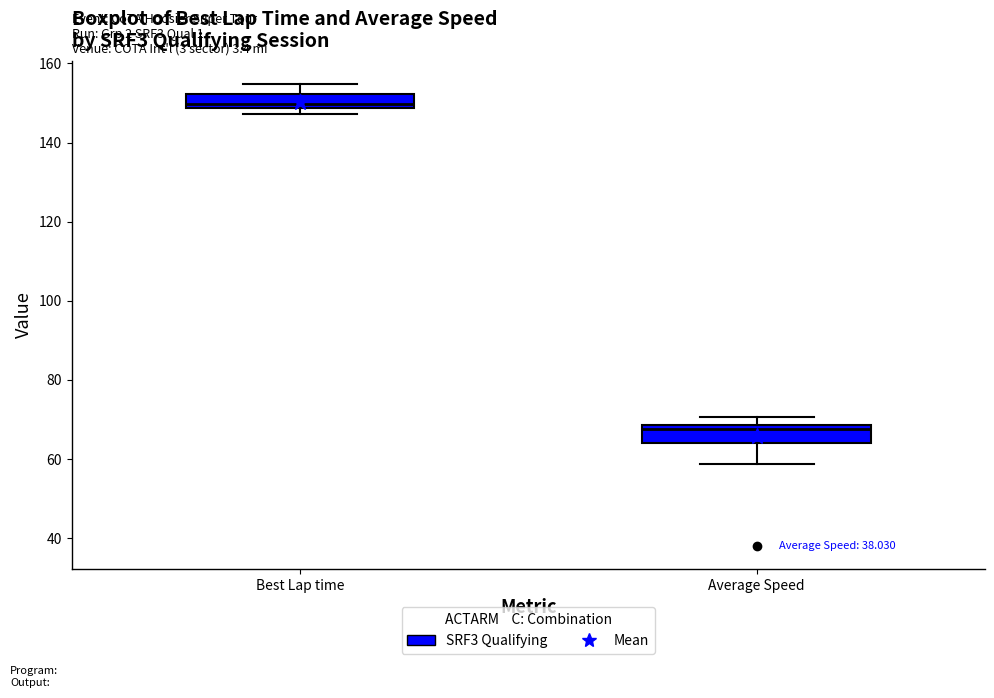

Where is the upper edge of the box for Average Speed on the y-axis? The values are not printed on the chart, so give them approximately, as read against the axis.

68